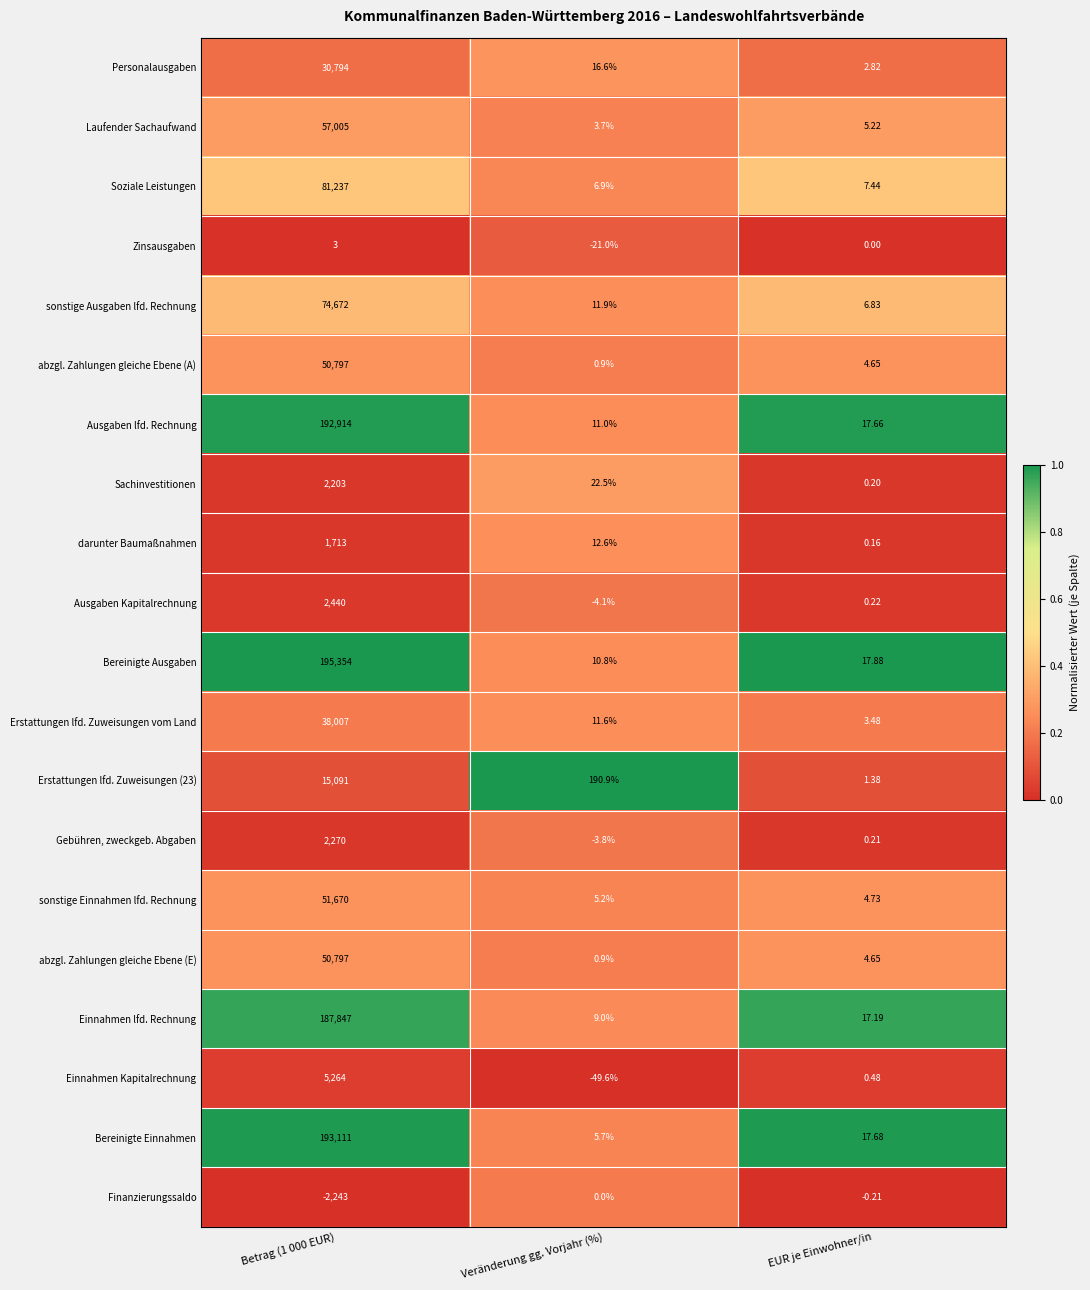

At which category does the chart reach its minimum across all series?

Betrag (1 000 EUR)